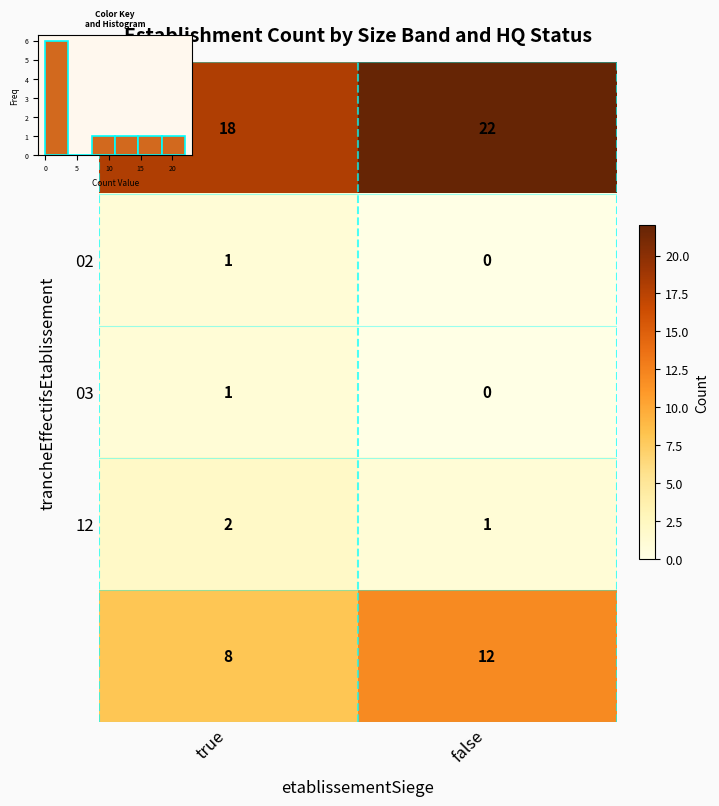

What value does the NN series have at true?

18